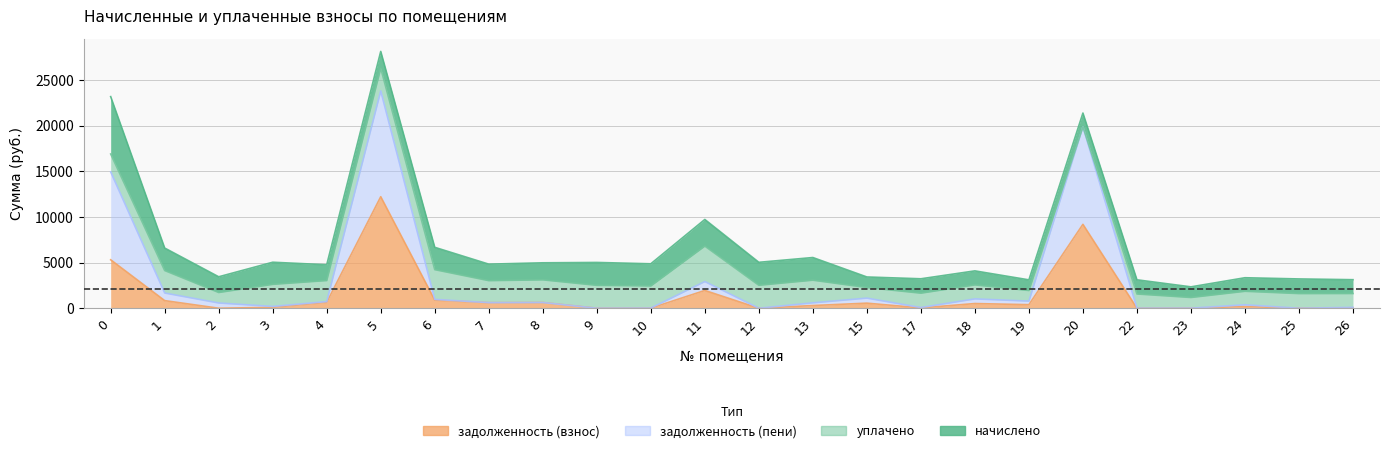

True or false: задолженность (взнос) and задолженность (пени) intersect in this chart.

False